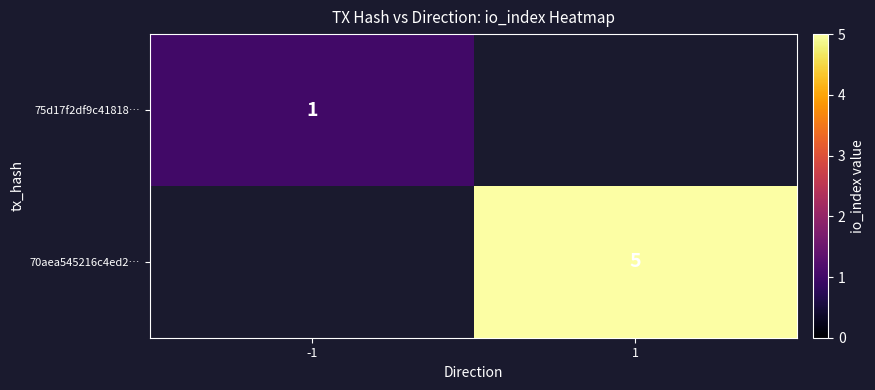

The value of 75d17f2df9c41818… at -1 is 0. True or false?

False